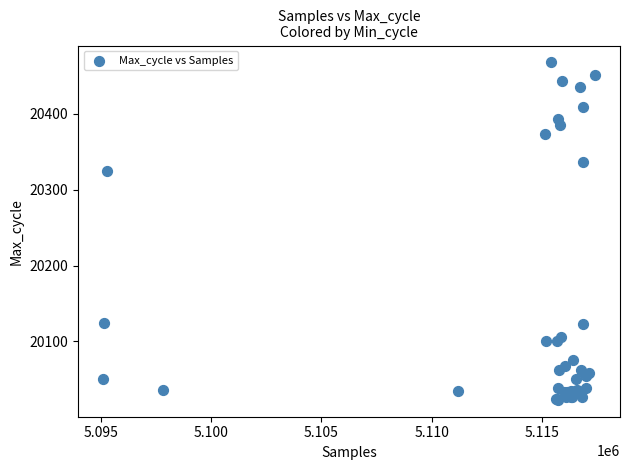

What Y value in the scatter plot is closest to 20245?

20325